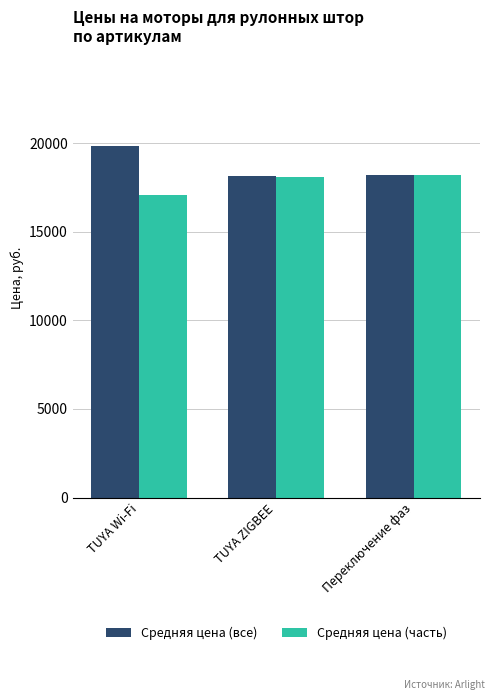

How many data points in Средняя цена (все) are less than 18180?

1